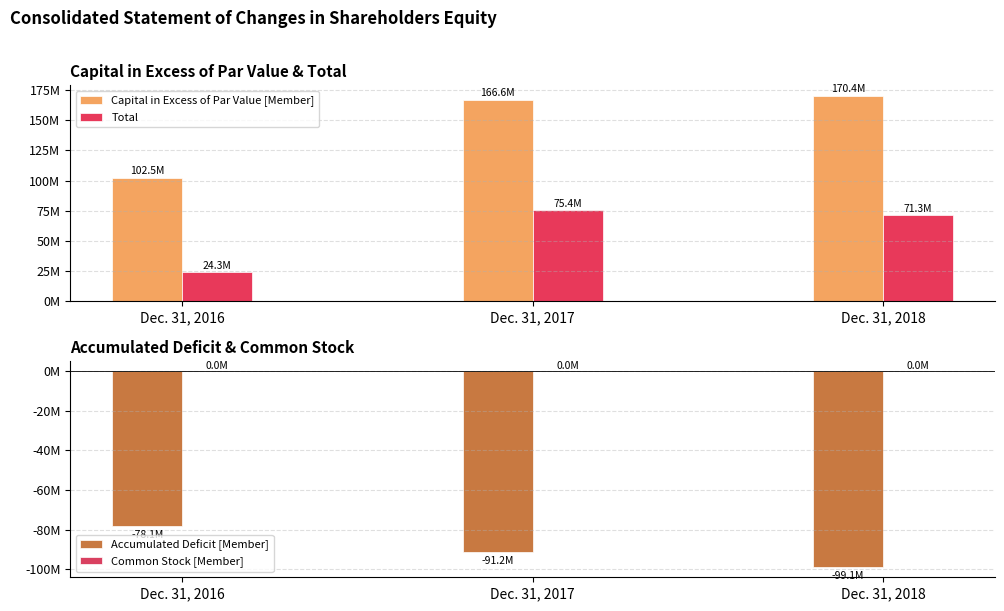

Between Dec. 31, 2016 and Dec. 31, 2018, which series saw the biggest shift?

Capital in Excess of Par Value [Member]